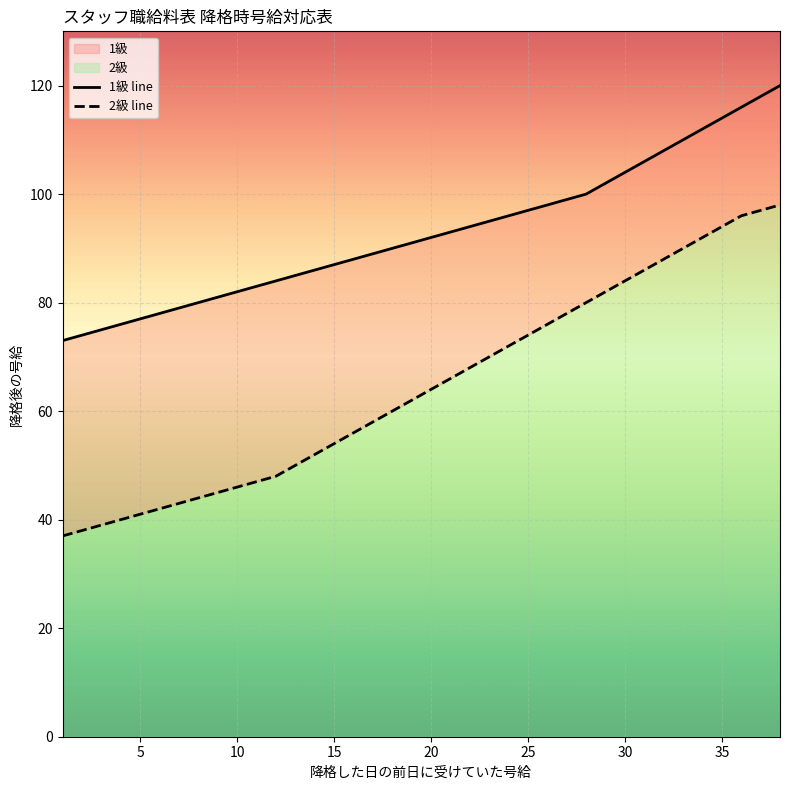

Rank the series by their average value, from lowest to highest.

2級 line, 1級 line